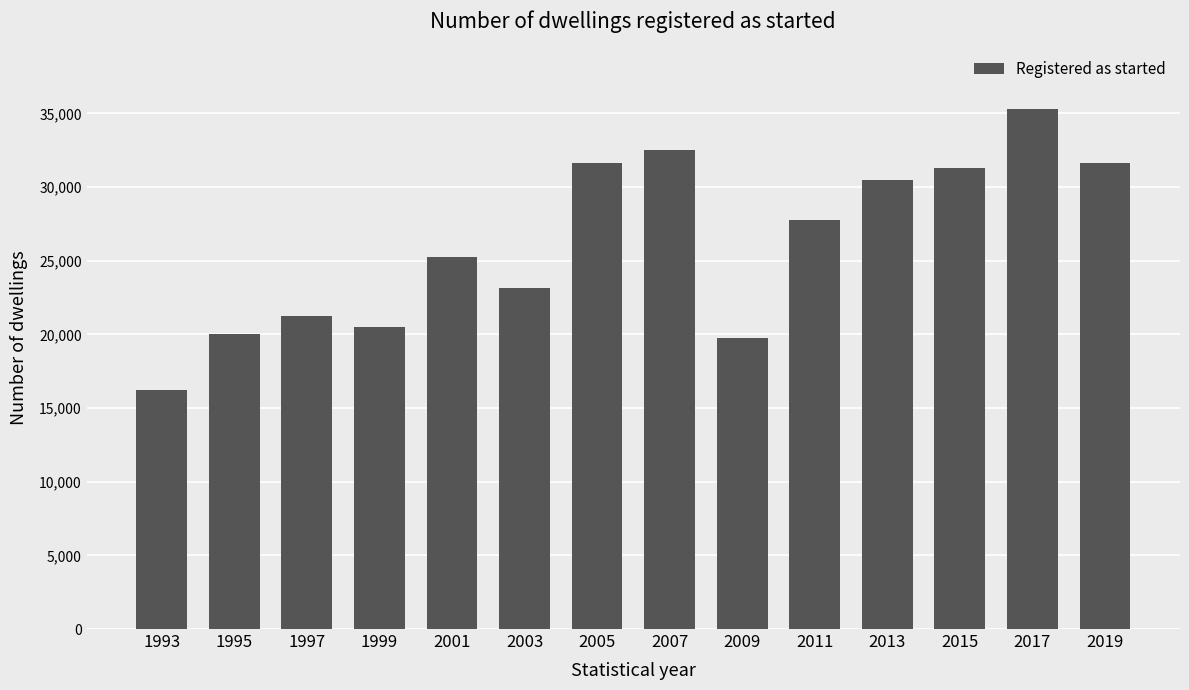

True or false: the data shows 30450 at 2013.

True